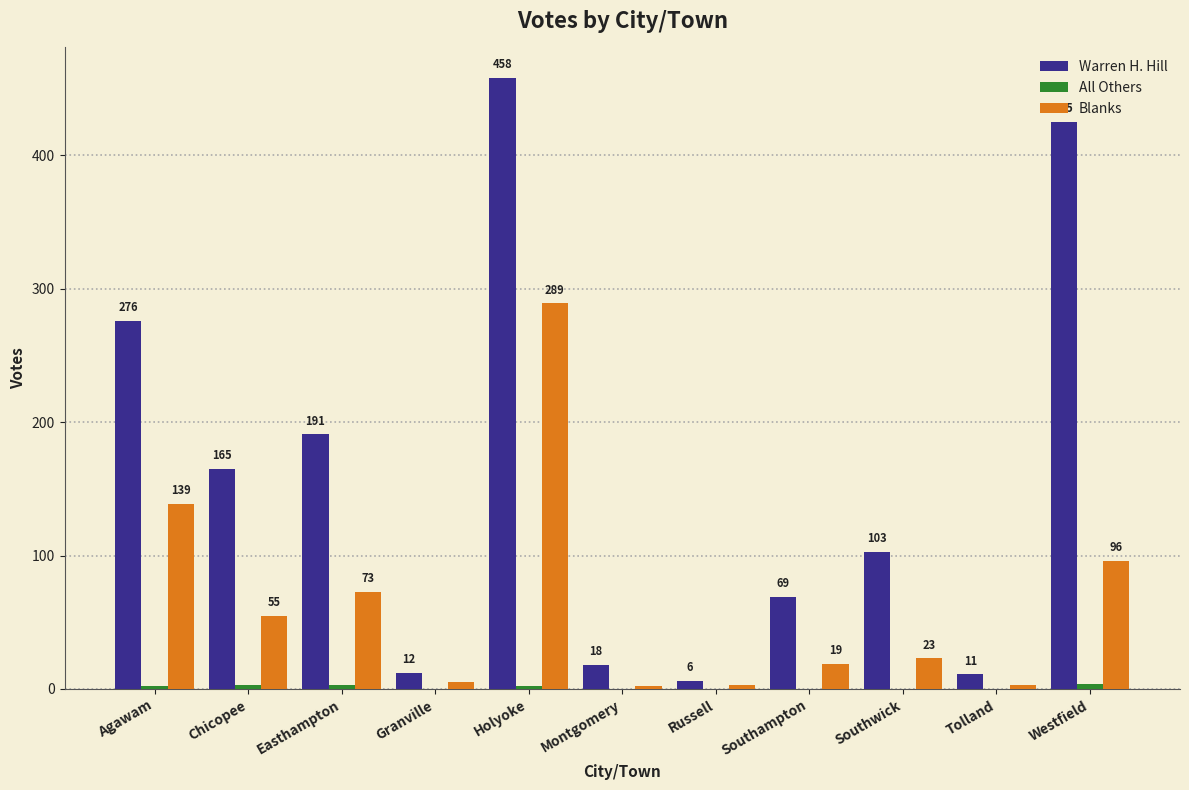

The value of Warren H. Hill at Tolland is 11. True or false?

True